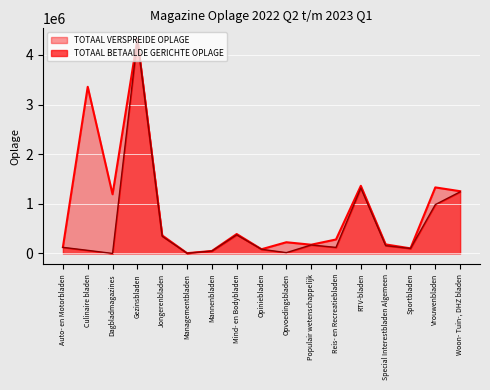

Does the chart display data point markers on the line(s)?

No